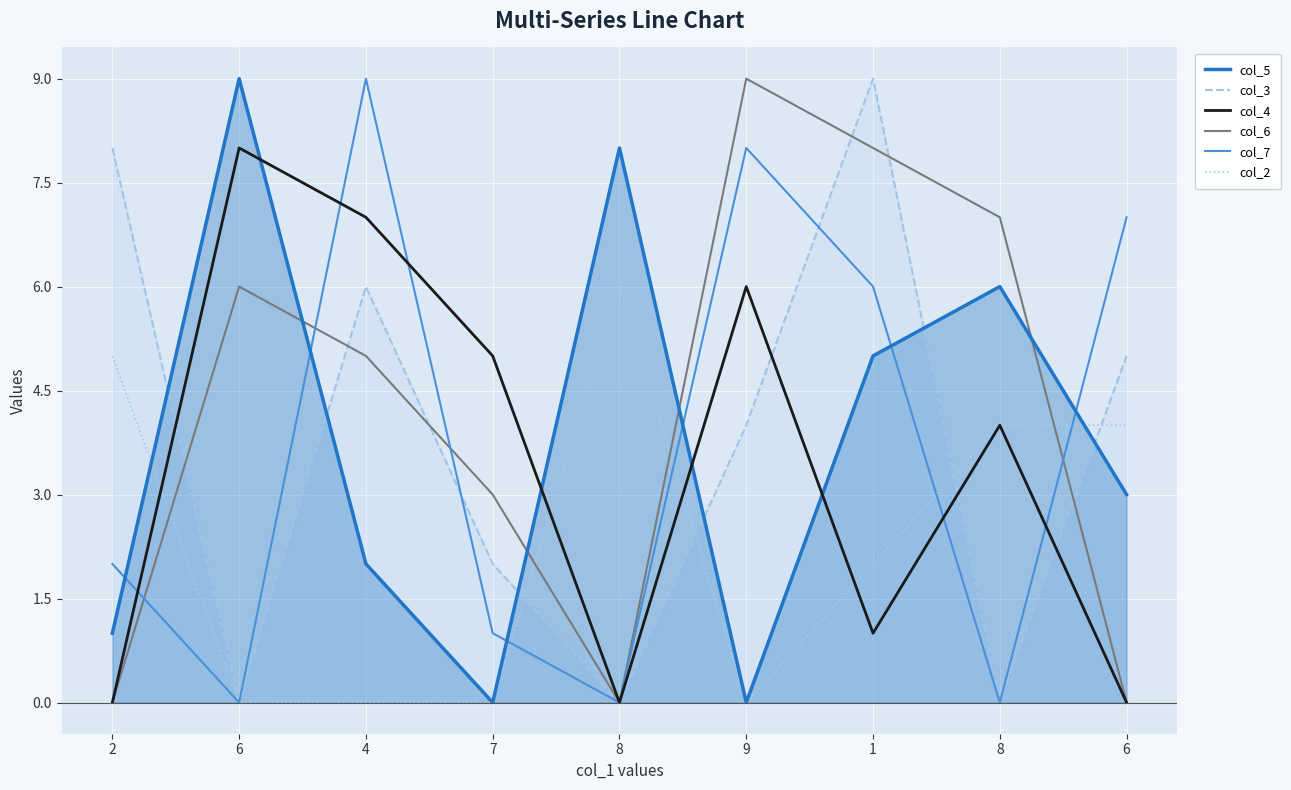

True or false: col_2 has a value of 9 at 8.

False